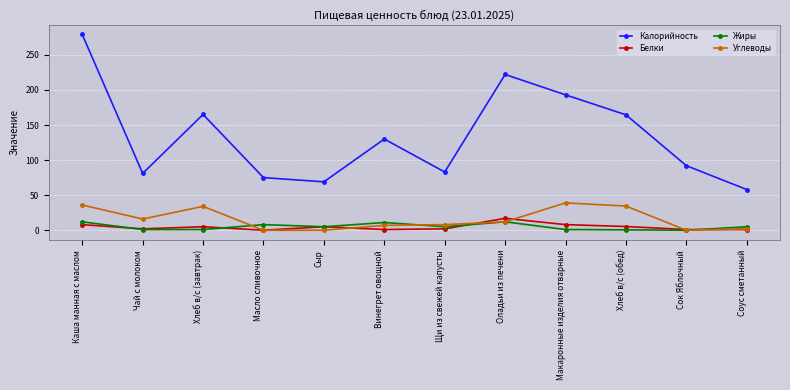

The value of Калорийность at Макаронные изделия отварные is 47.7. True or false?

False